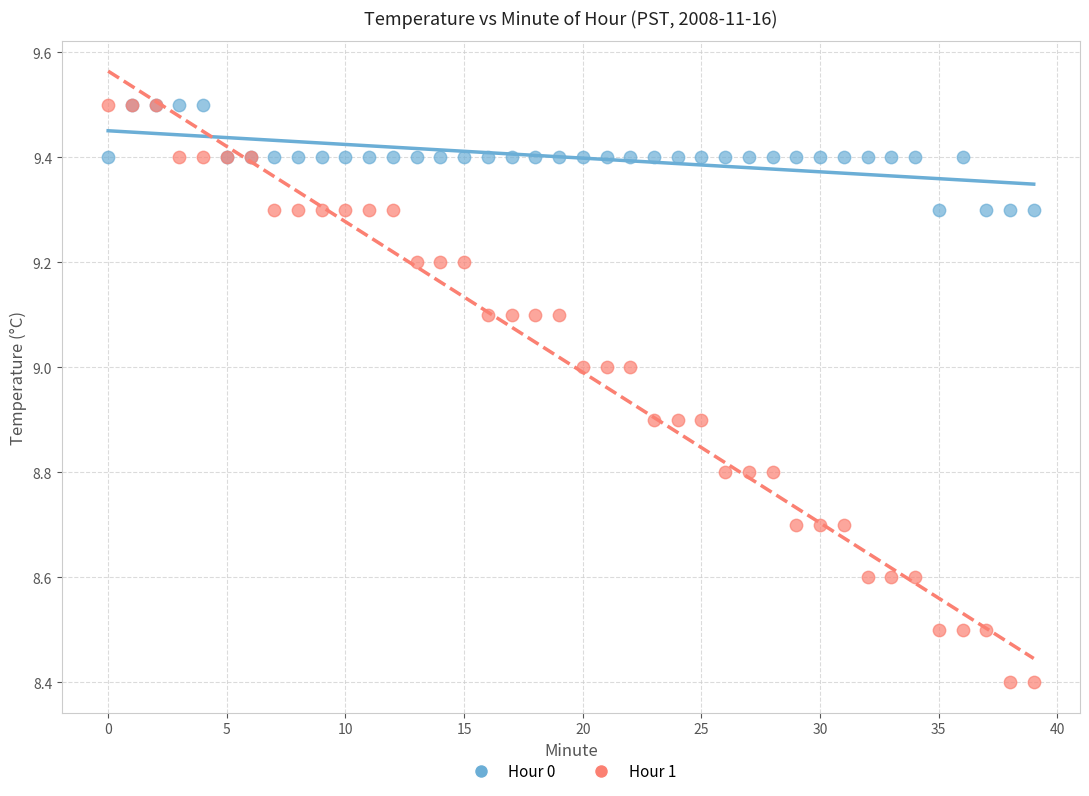

What are all the series names shown in the legend?

Hour 0, Hour 1